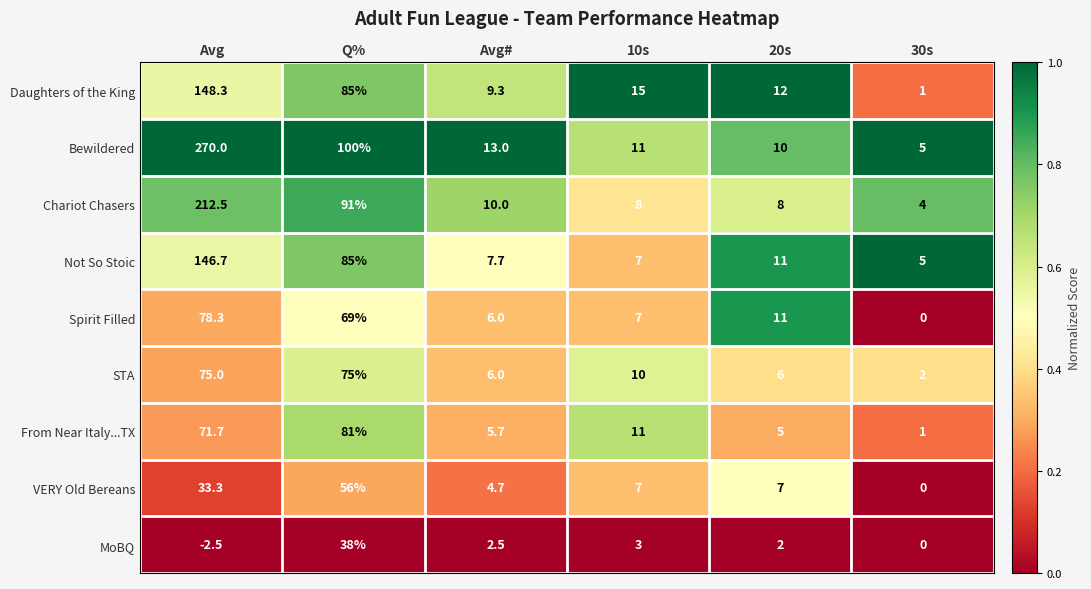

Which series has the largest total across all categories?

Bewildered